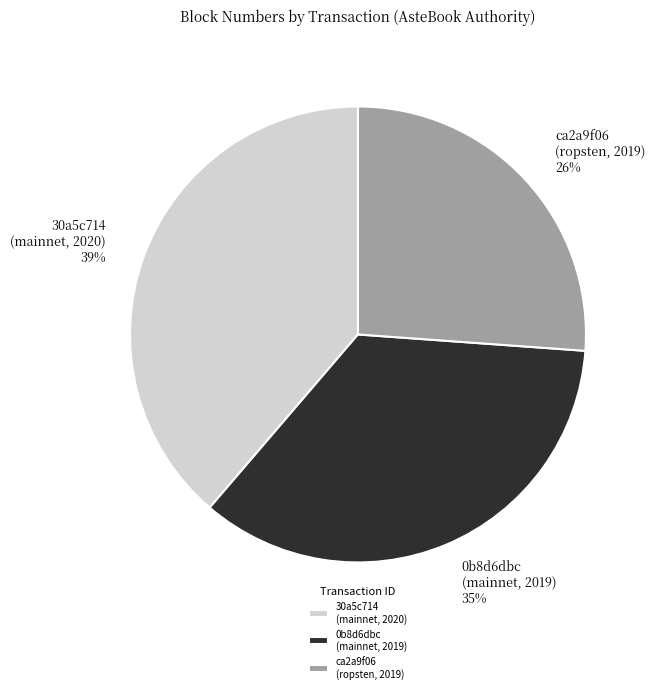

How many slices are in this pie chart?

3